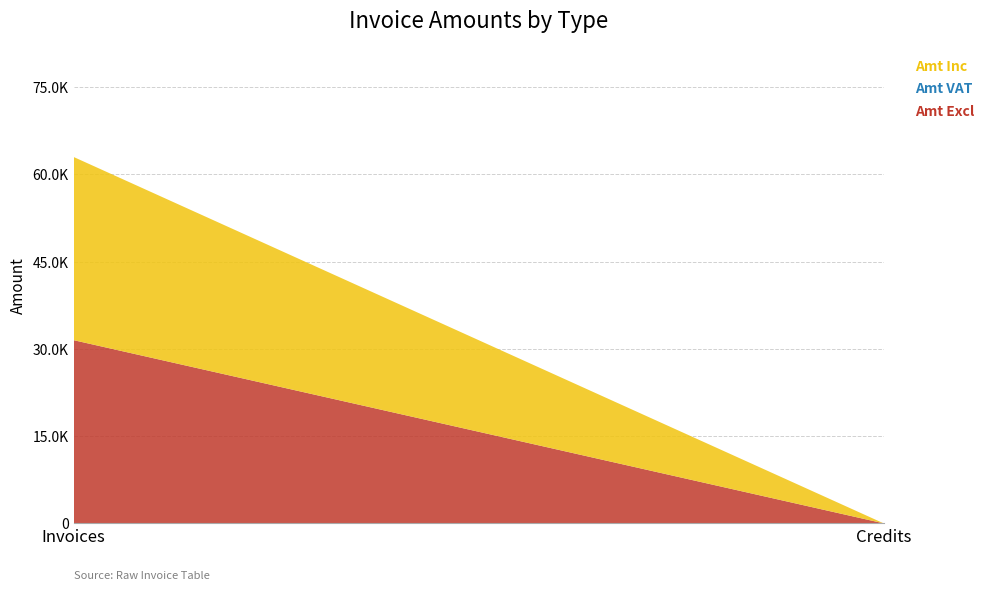

Reading left to right, transcribe all the data shown in this chart.

Amt Excl: Invoices=31500.3	Credits=0.0
Amt VAT: Invoices=0.0	Credits=0.0
Amt Inc: Invoices=31500.3	Credits=0.0